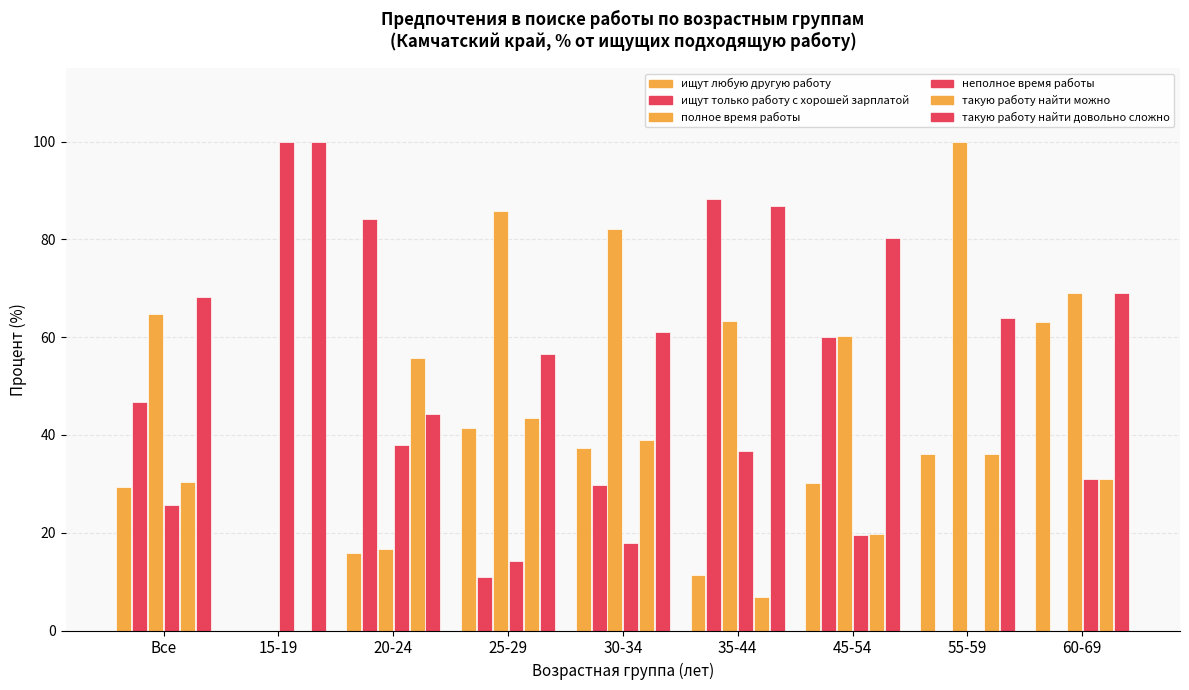

What is the maximum value shown in the chart?

100.0